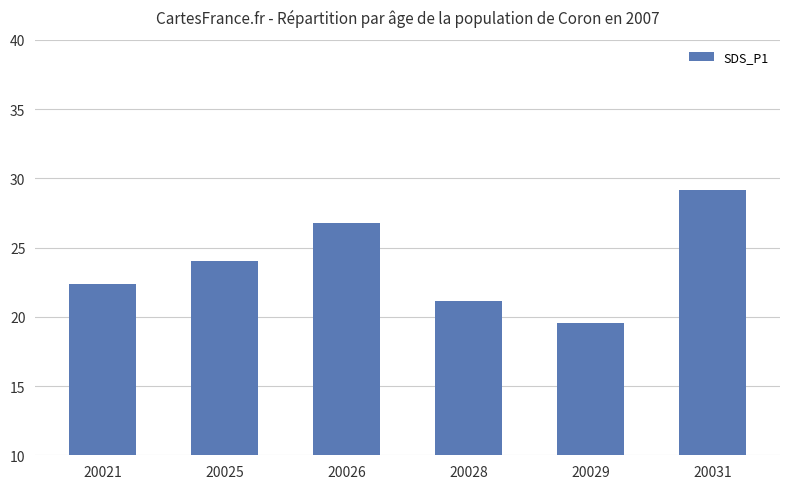

True or false: the data shows 9.4 at 20029.

False